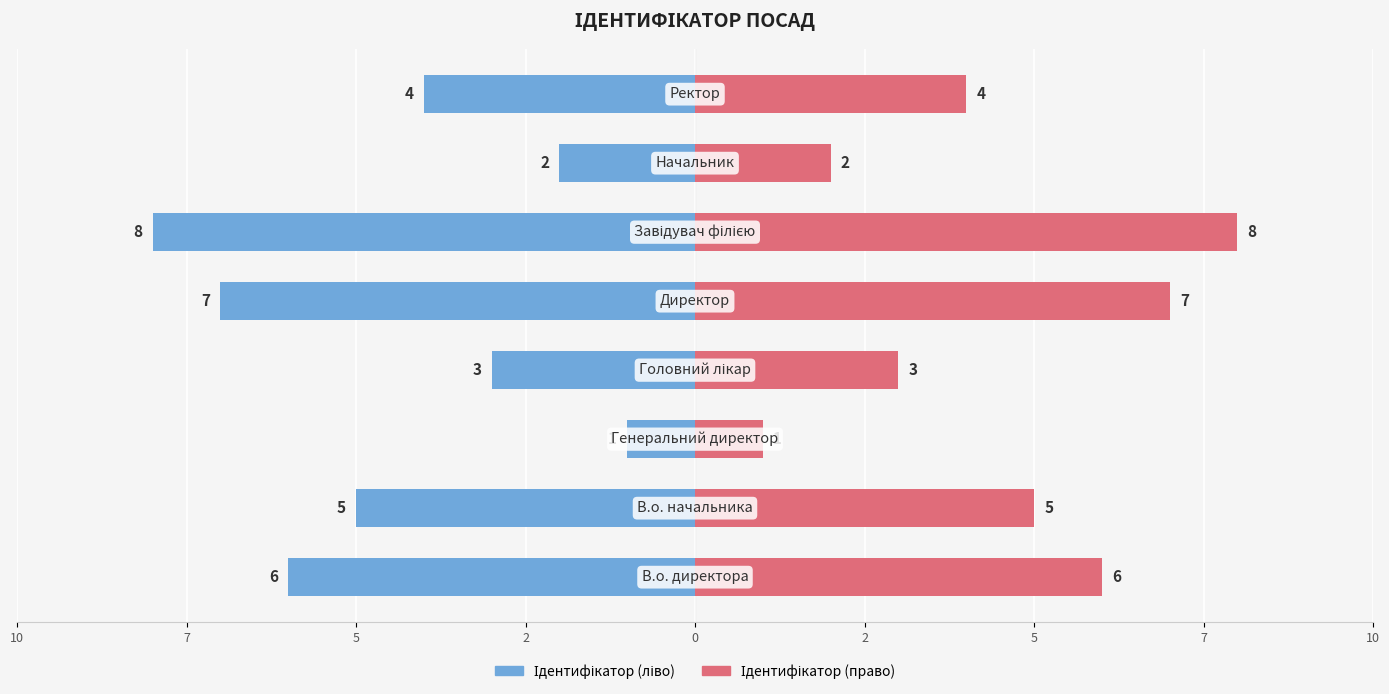

Reading left to right, transcribe all the data shown in this chart.

Ідентифікатор (ліво): 10=-6	7=-5	5=-1	2=-3	0=-7	2=-8	5=-2	7=-4
Ідентифікатор (право): 10=6	7=5	5=1	2=3	0=7	2=8	5=2	7=4